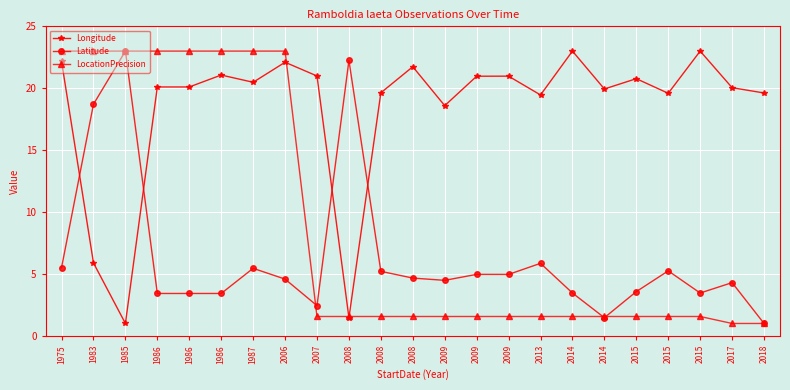

What is the value of the LocationPrecision point at the 4th from the left?

23.0